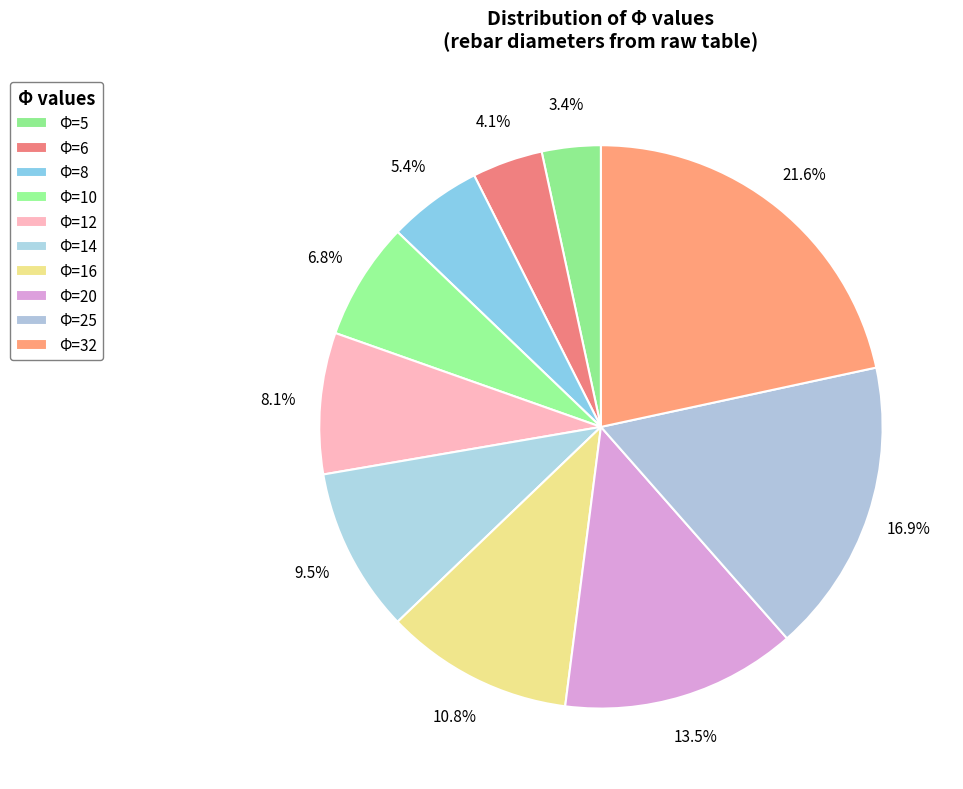

Between Φ=32 and Φ=6, which is larger?

Φ=32